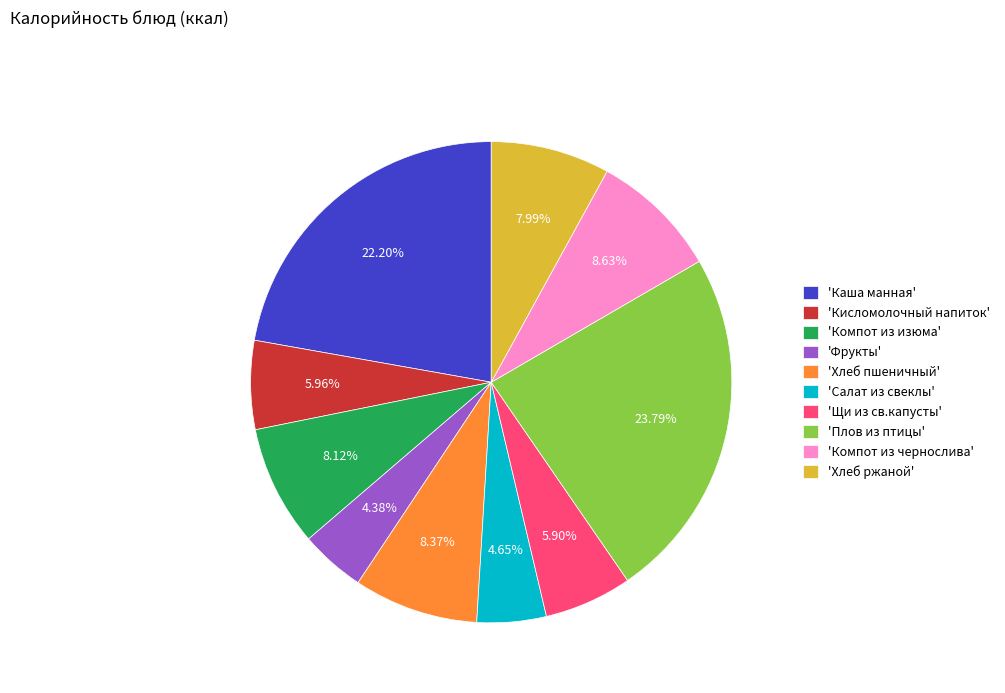

Count the number of slices in the pie.

10